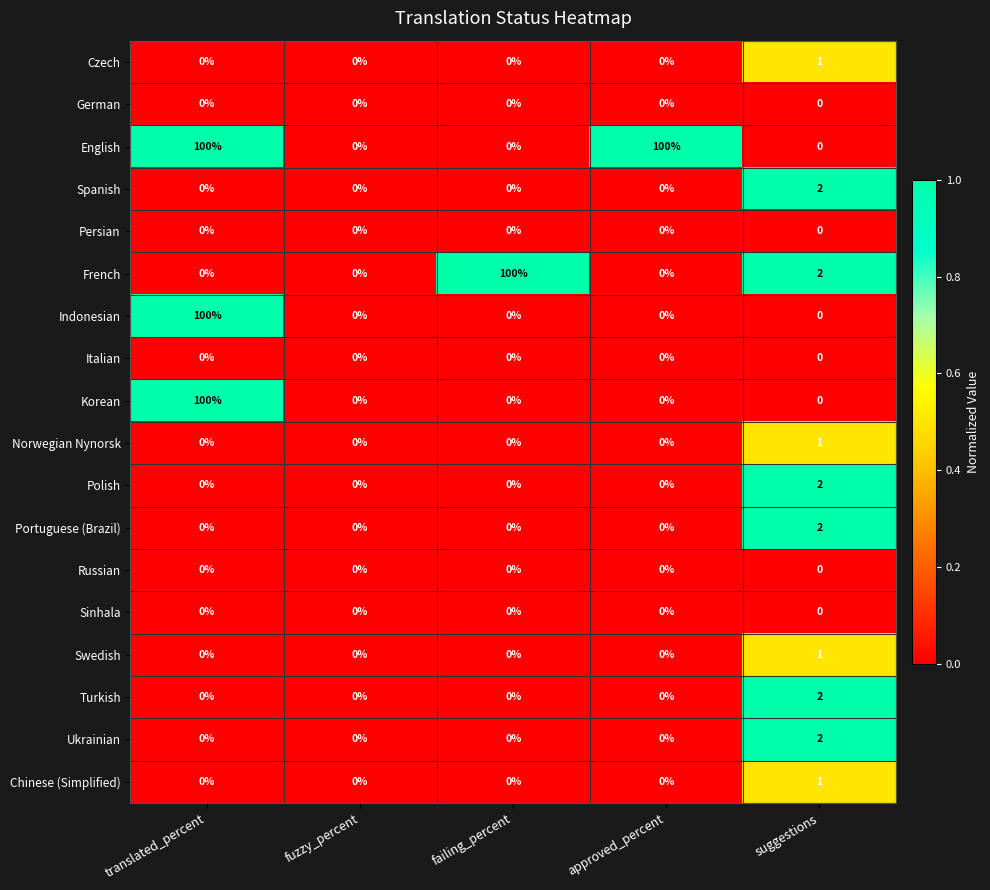

Count the Ukrainian values in the range 0 to 1.

4